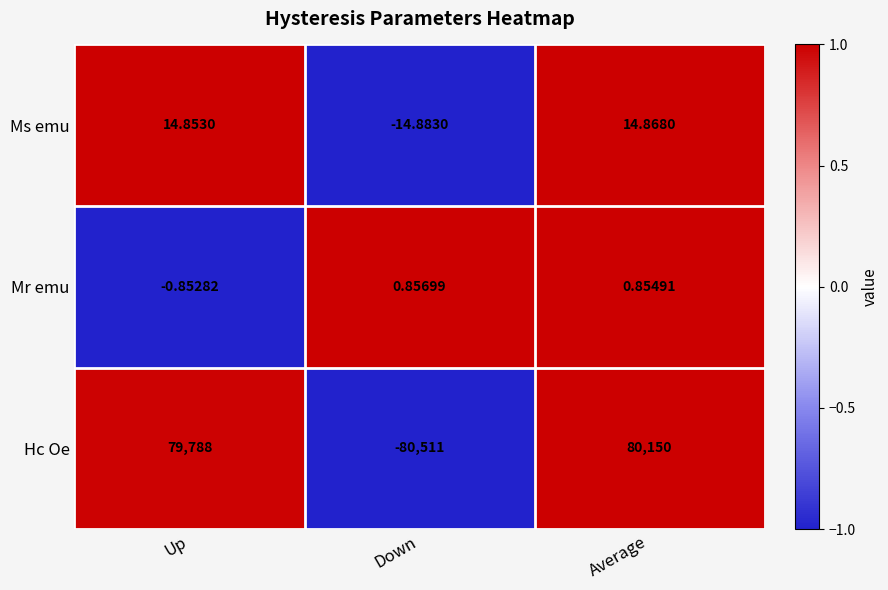

List the series in order of their peak value, lowest first.

Mr emu, Ms emu, Hc Oe